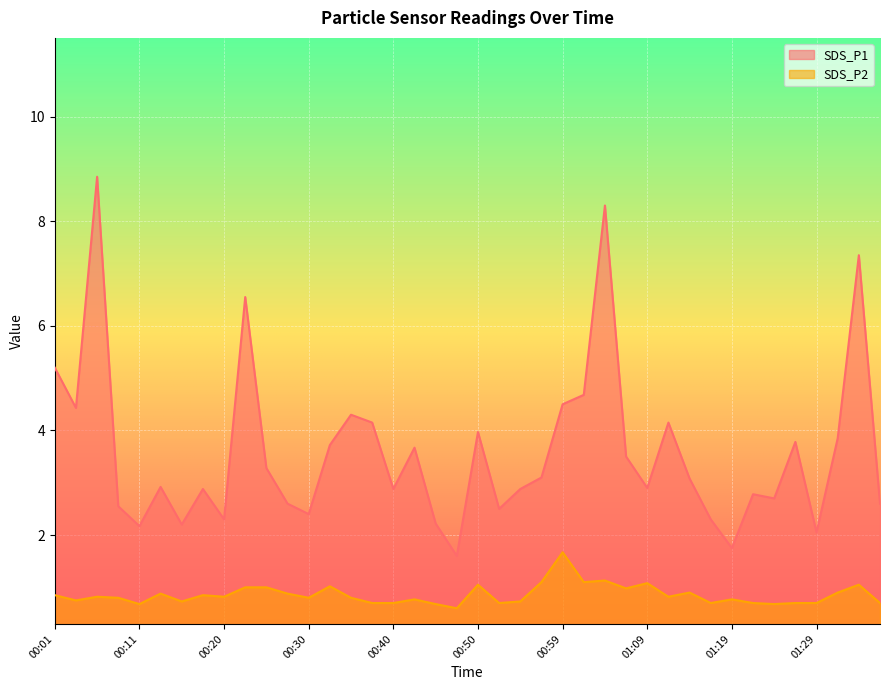

Rank the series at 00:01 from lowest to highest value.

SDS_P2, SDS_P1